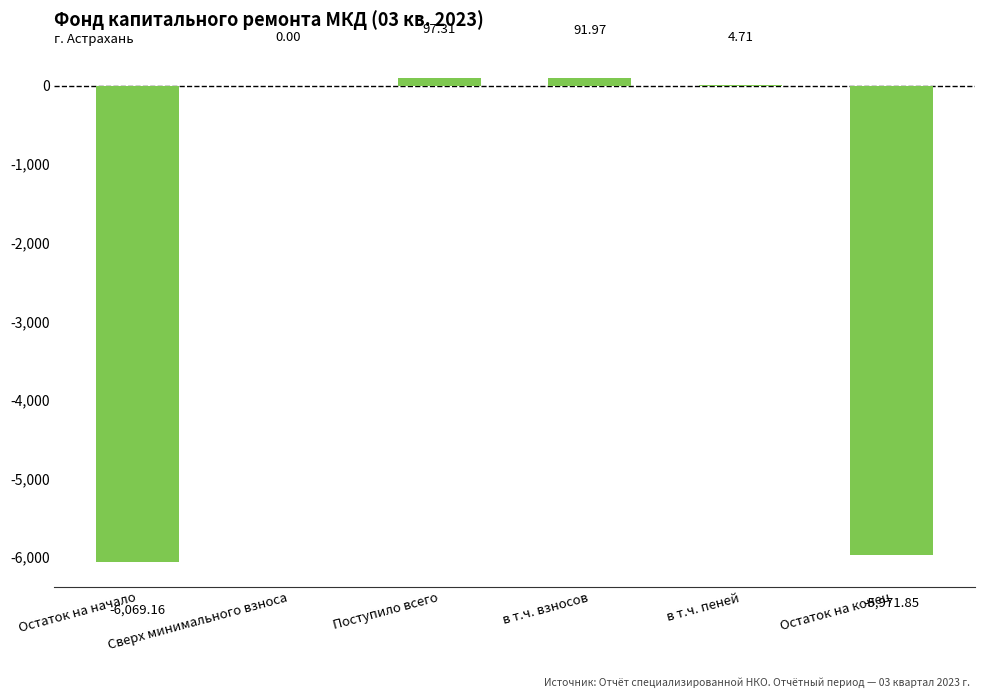

Are the bars horizontal?

No